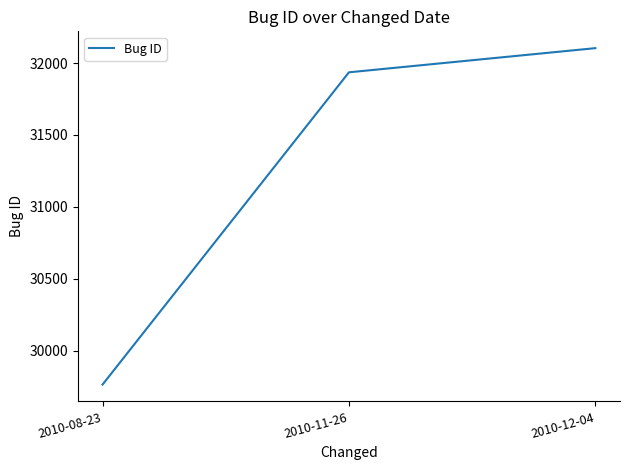

What is the sum of all values?

93804